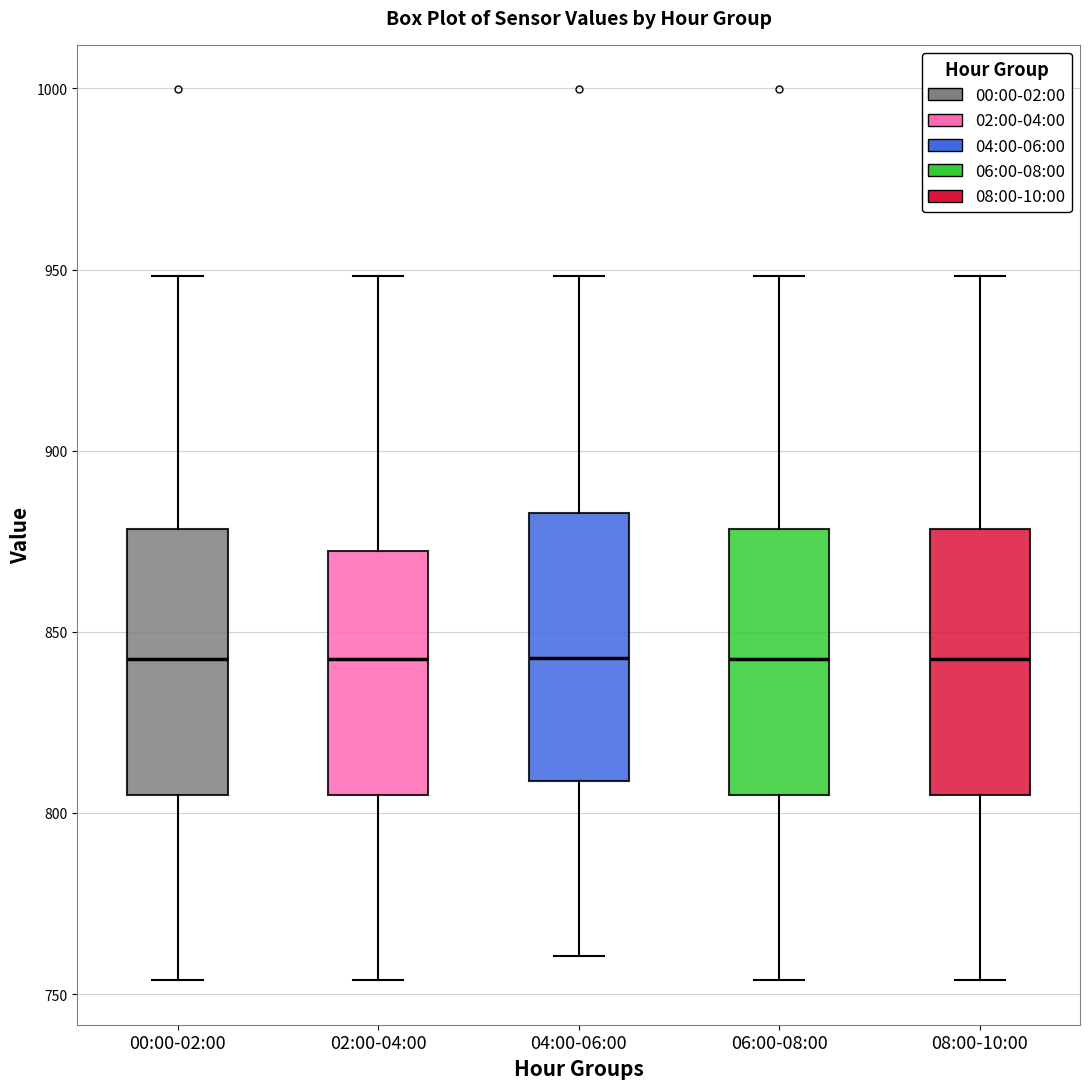

Where does the median line of the box for 06:00-08:00 sit on the y-axis? The values are not printed on the chart, so give them approximately, as read against the axis.

845